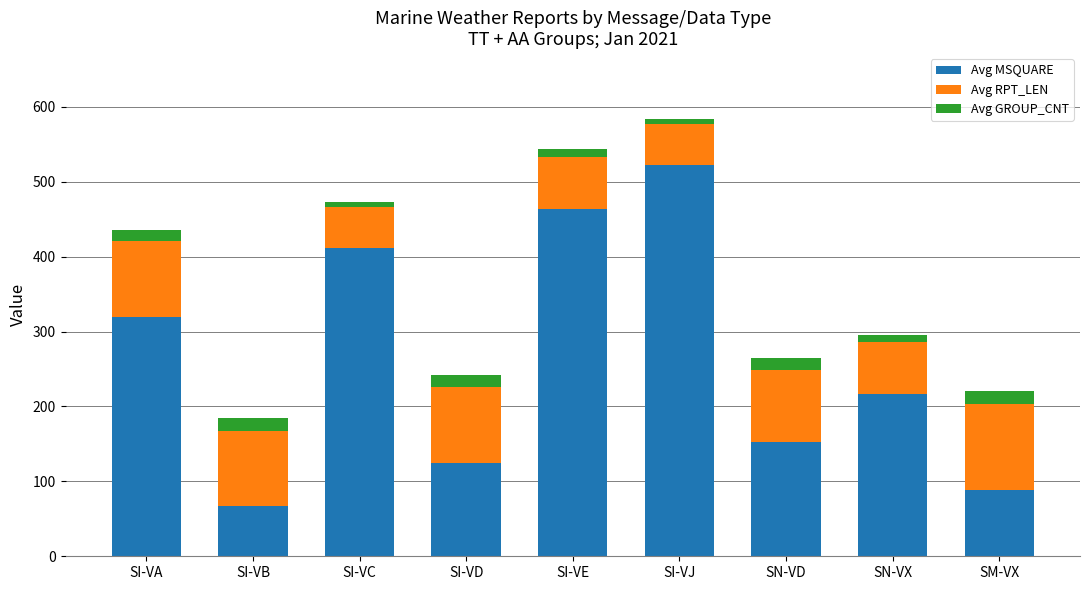

What are all the series names shown in the legend?

Avg MSQUARE, Avg RPT_LEN, Avg GROUP_CNT